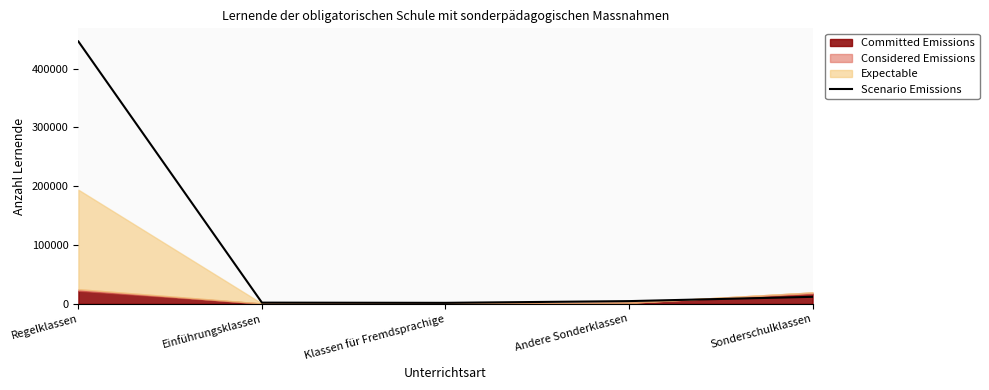

What is the difference between the maximum and minimum values?

444665